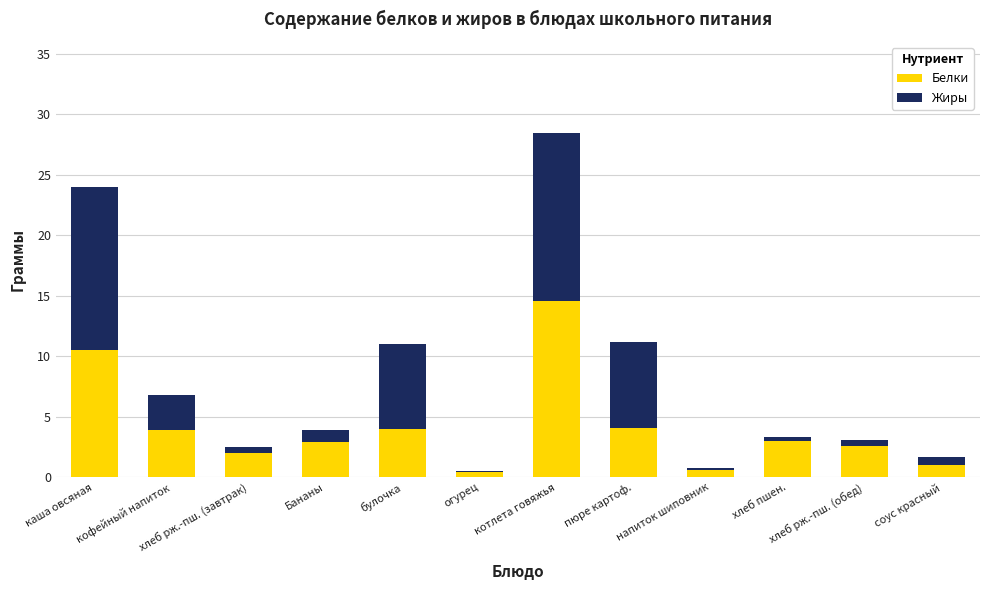

What is the maximum value for Белки?

14.6